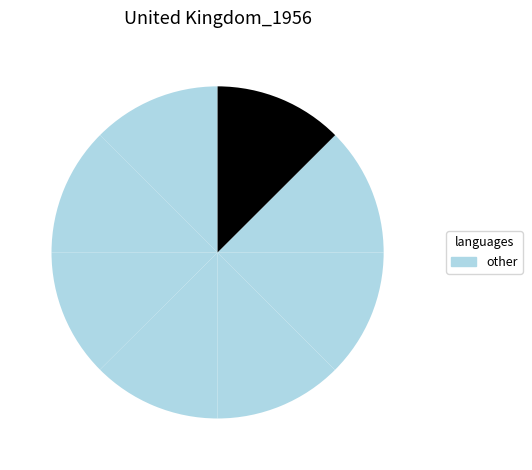

Does any single category account for the majority?

No